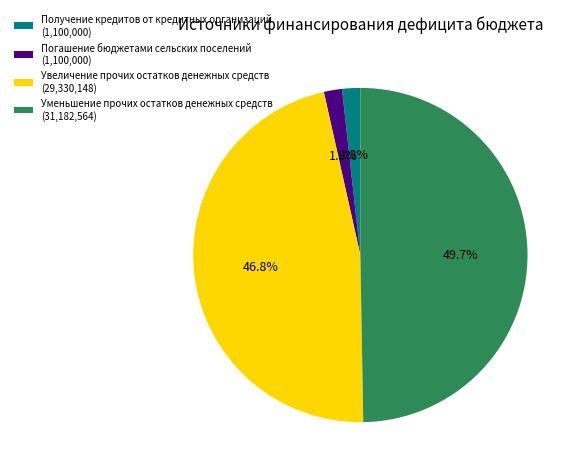

Is the sum of Погашение бюджетами сельских поселений (1,100,000) and Увеличение прочих остатков денежных средств (29,330,148) greater than half?

No